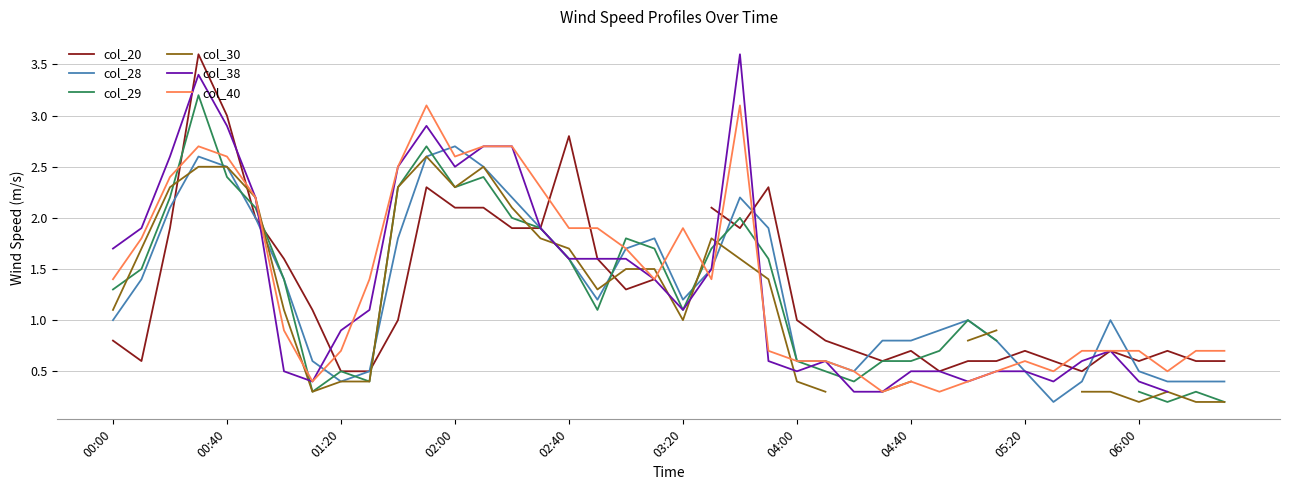

What is the highest value of the col_28 series?

2.7